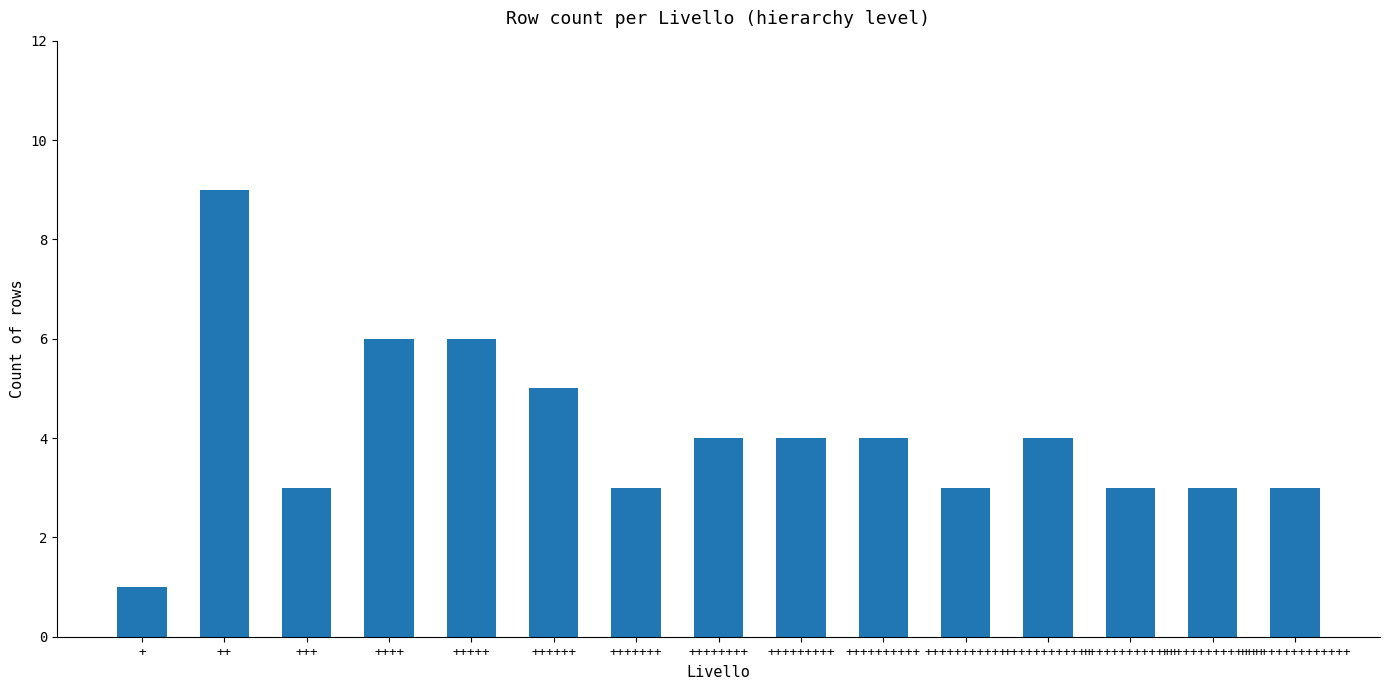

Approximately how many times larger is the value at ++++++ compared to +++++++?

1.7